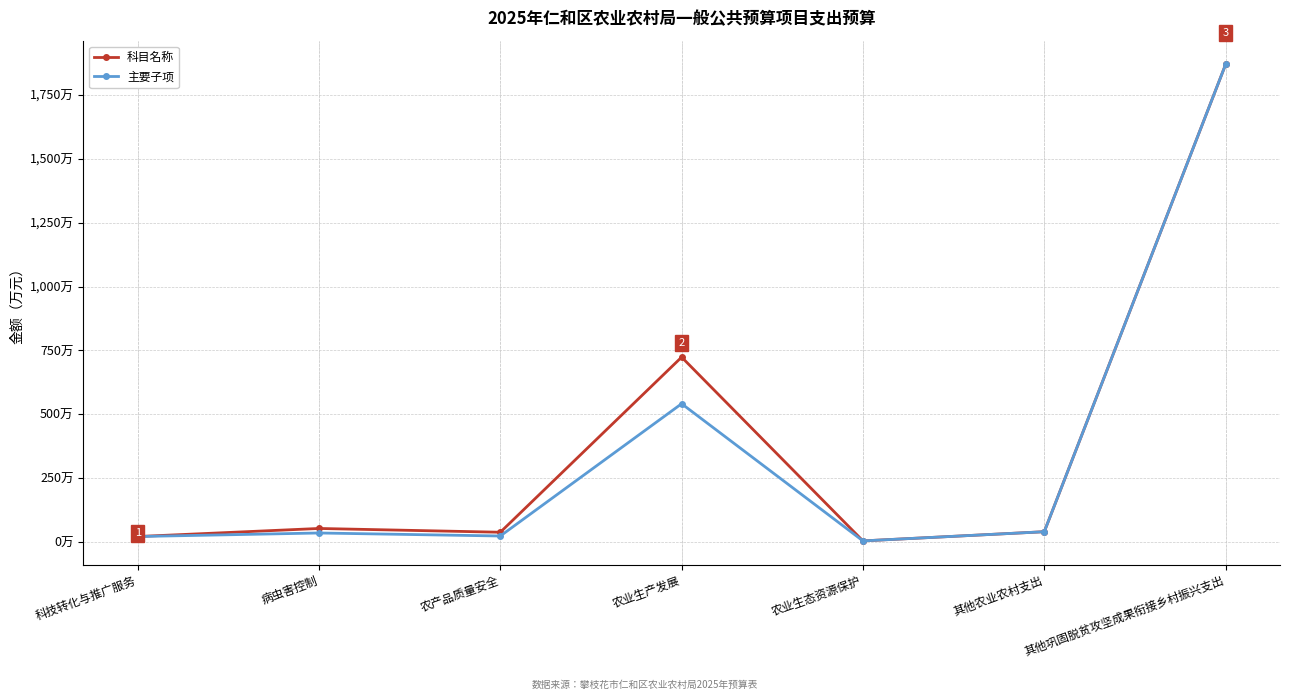

Where does the 主要子项 series first go above 35?

农业生产发展